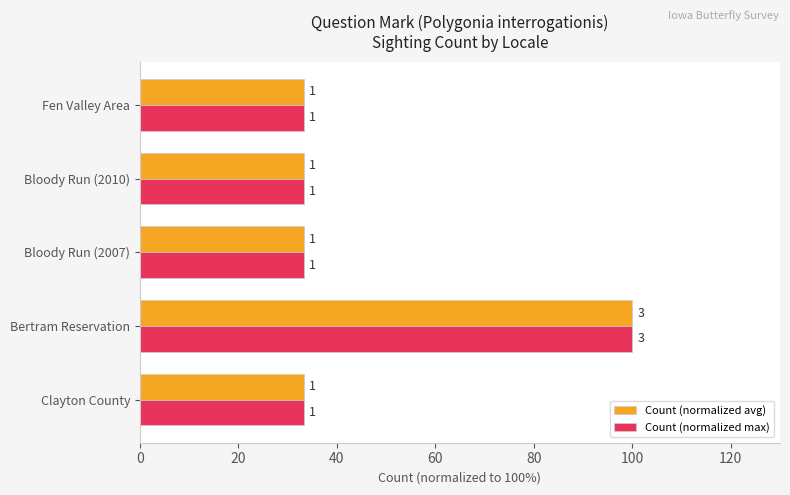

What are all the series names shown in the legend?

Count (normalized avg), Count (normalized max)